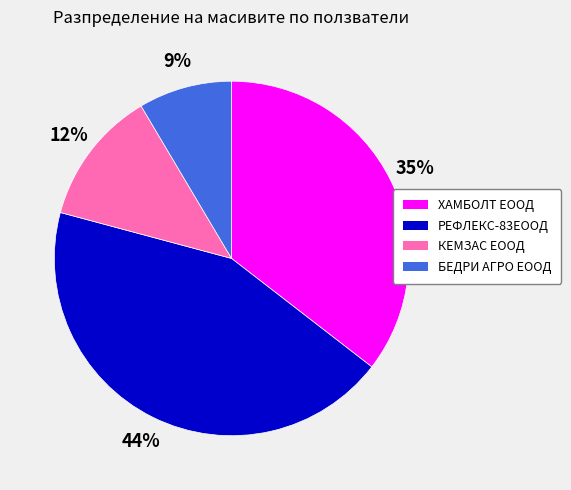

Between БЕДРИ АГРО ЕООД and РЕФЛЕКС-83ЕООД, which is larger?

РЕФЛЕКС-83ЕООД